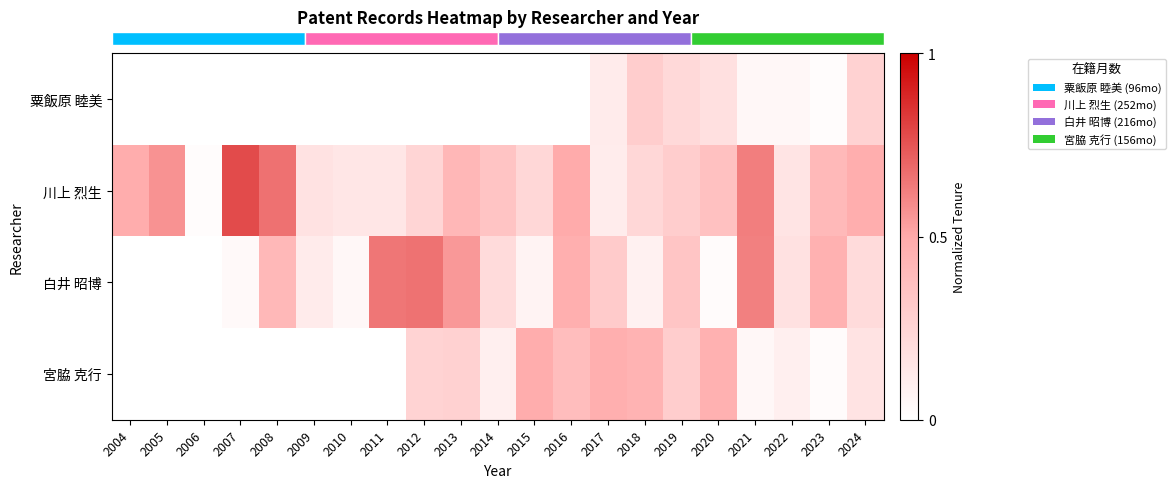

The row_1 series shows 0.2 at 2020. True or false?

False